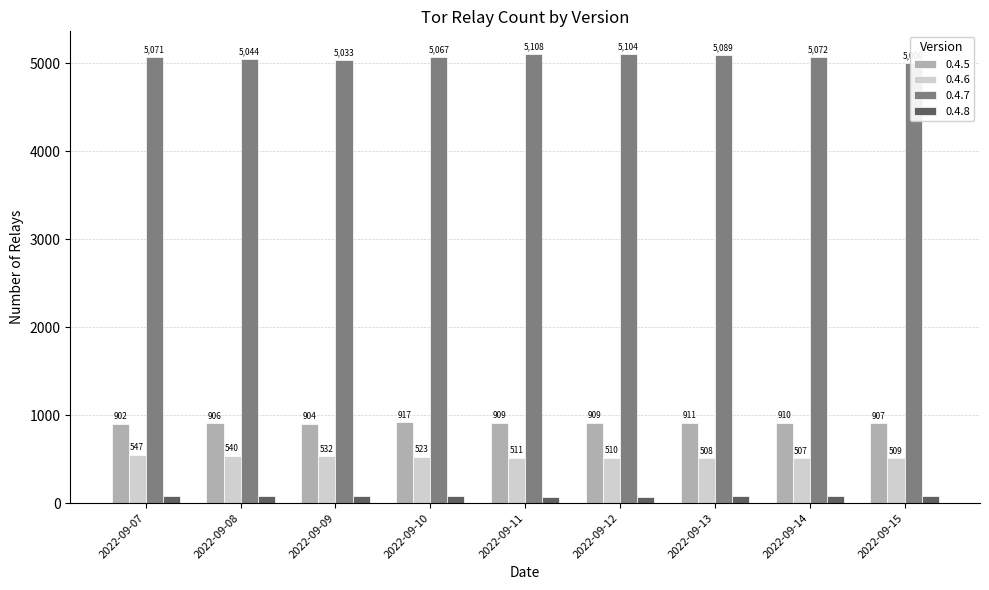

At which label does 0.4.6 reach its peak?

2022-09-07